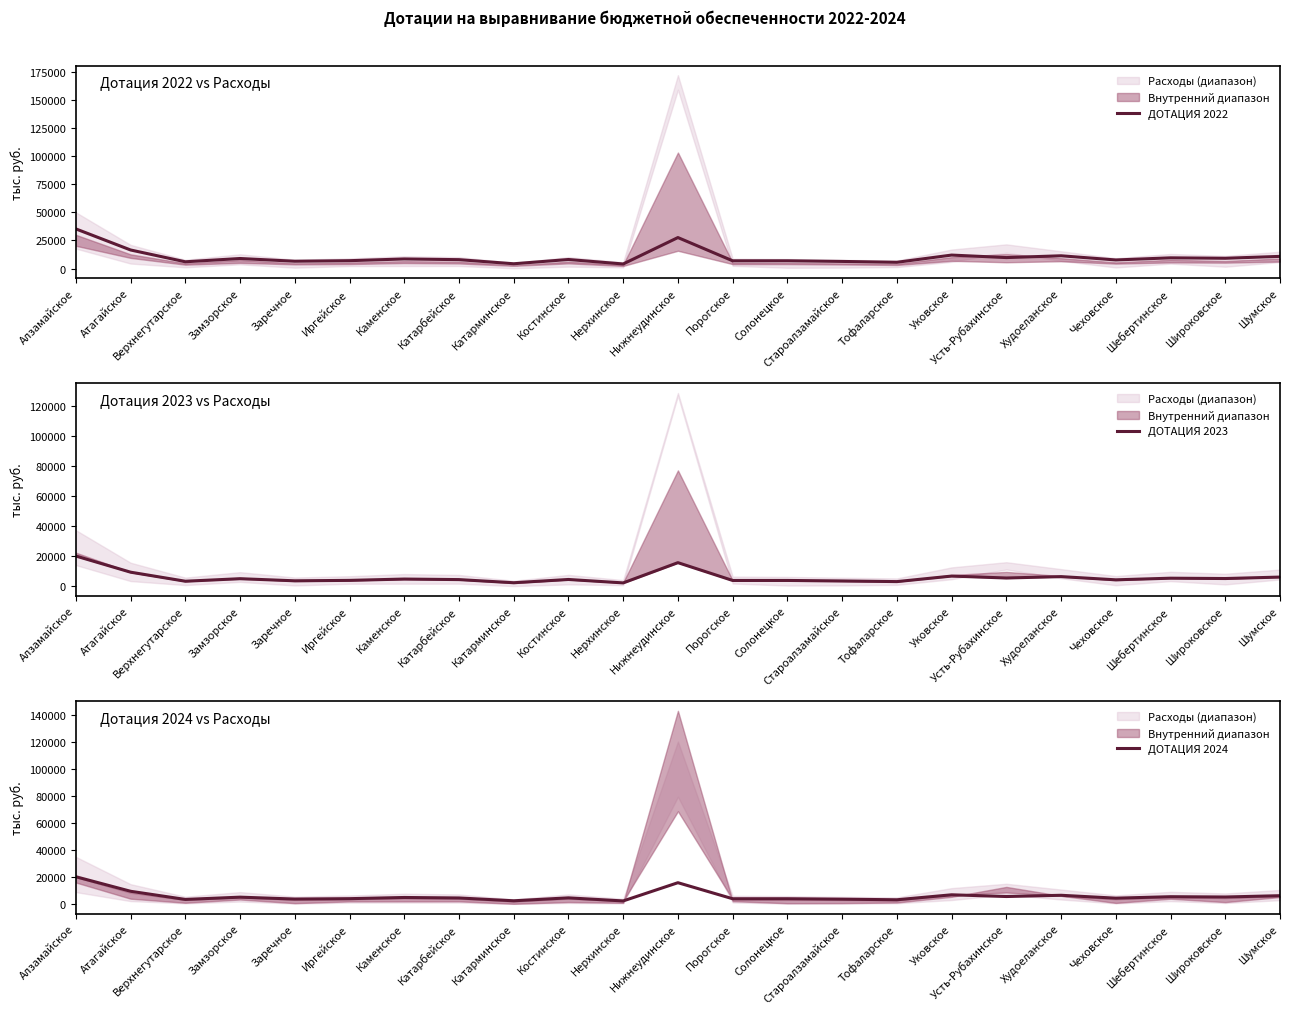

What is the greatest value displayed?

35283.3